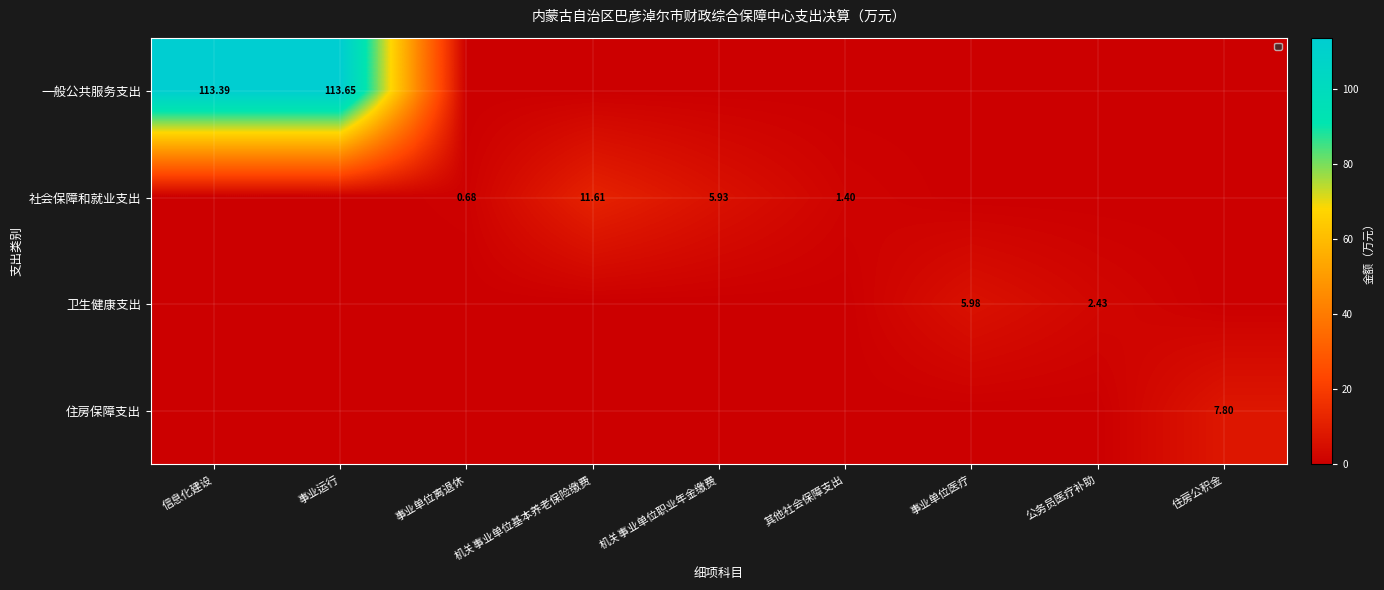

At how many categories does at least one series exceed 73?

2